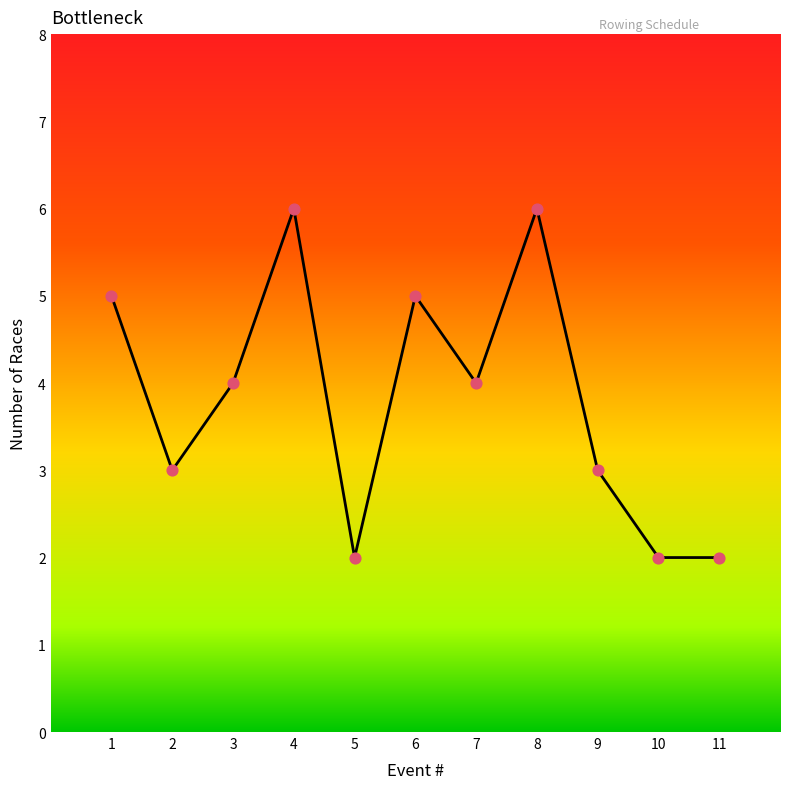

Approximately how many times larger is the value at 1 compared to 6?

1.0